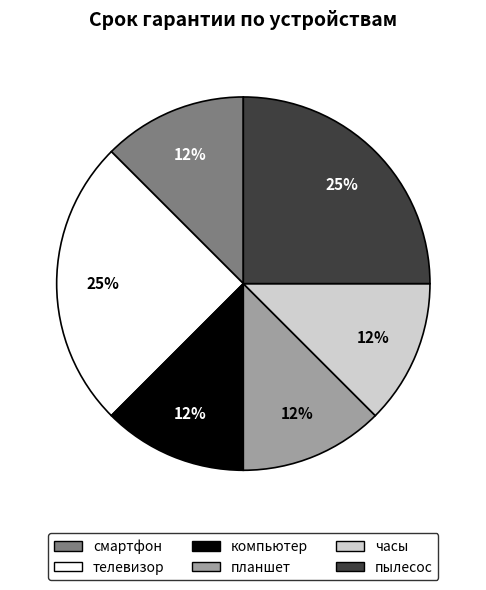

Approximately how many times larger is the value at компьютер compared to часы?

1.0